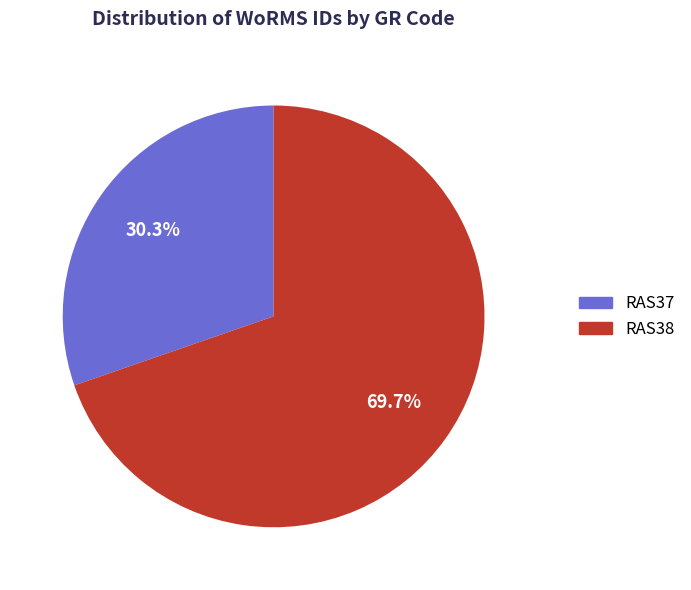

What percentage do RAS38 and RAS37 together represent?

100.0%